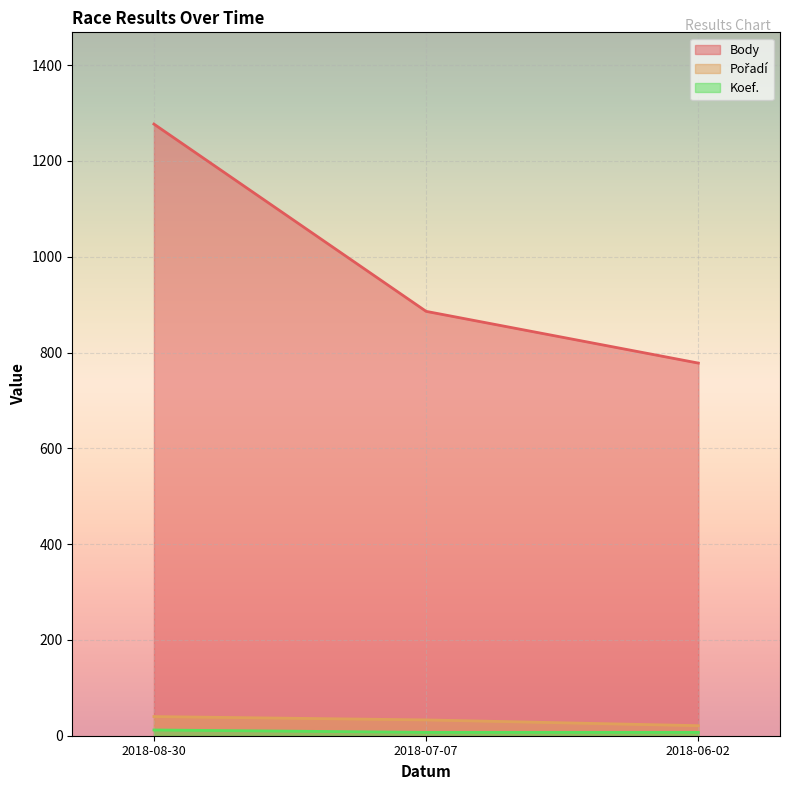

Reading left to right, list all the values displayed in this chart.

Body: 1277	886	778
Pořadí: 40	33	21
Koef.: 12	7	7